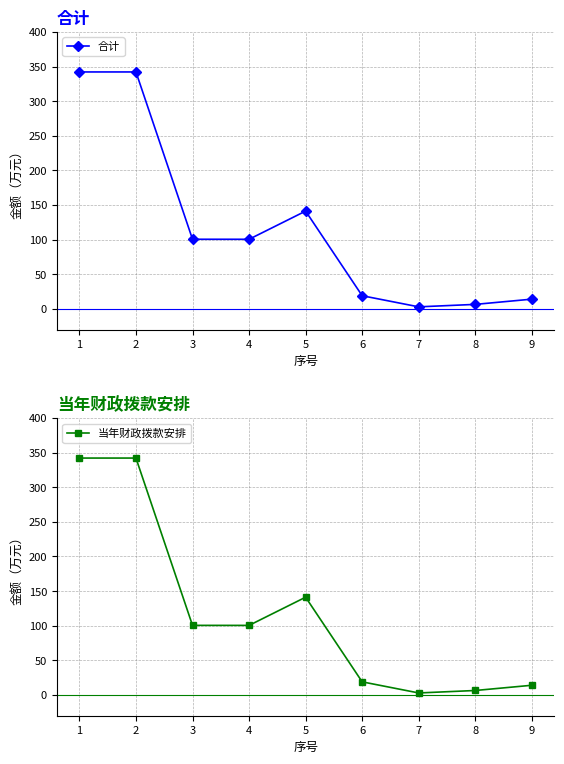

What is the average value of the 当年财政拨款安排 series?

118.7